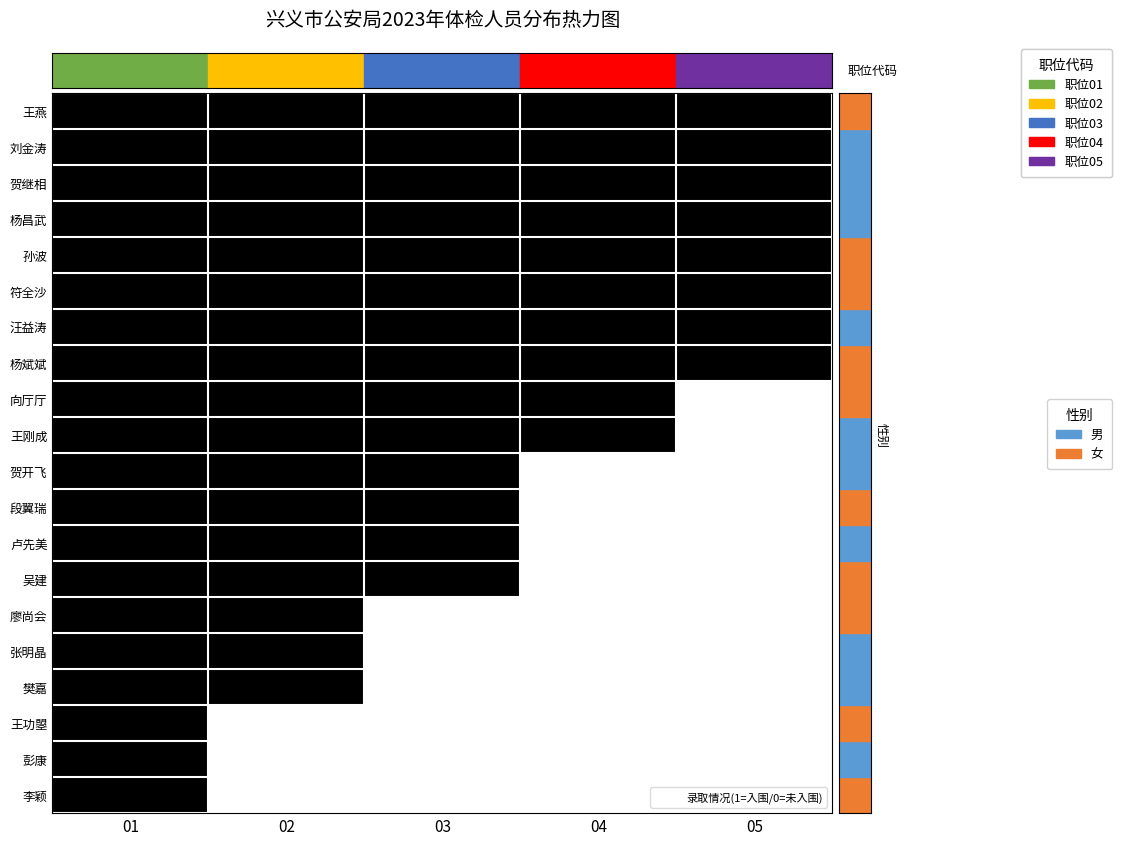

Which series has the largest total across all categories?

王燕